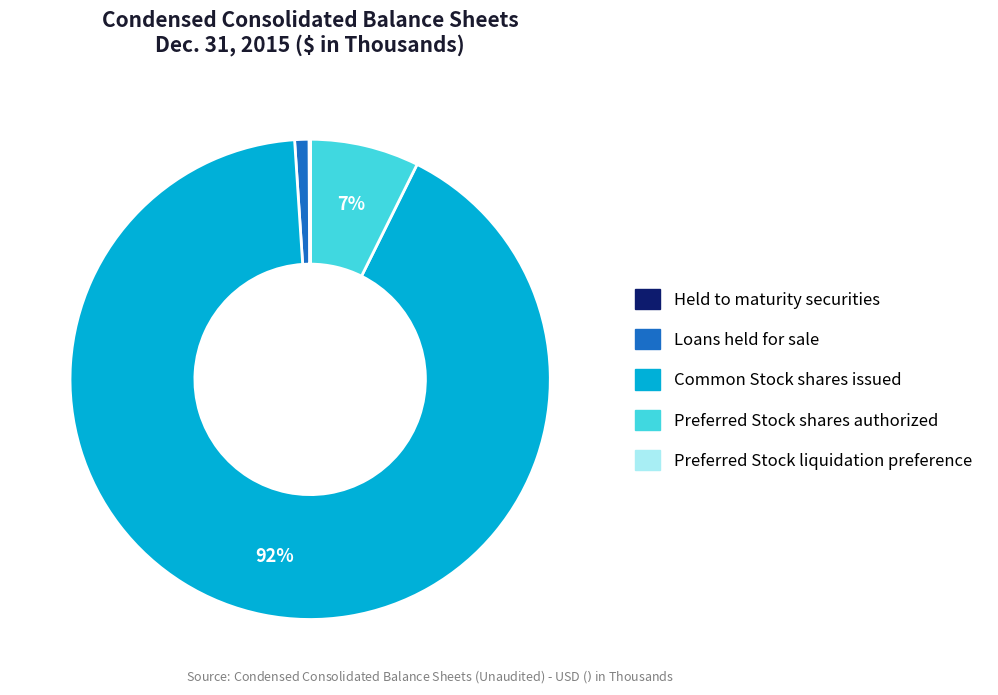

To the nearest percent, what is the average slice percentage?

20%